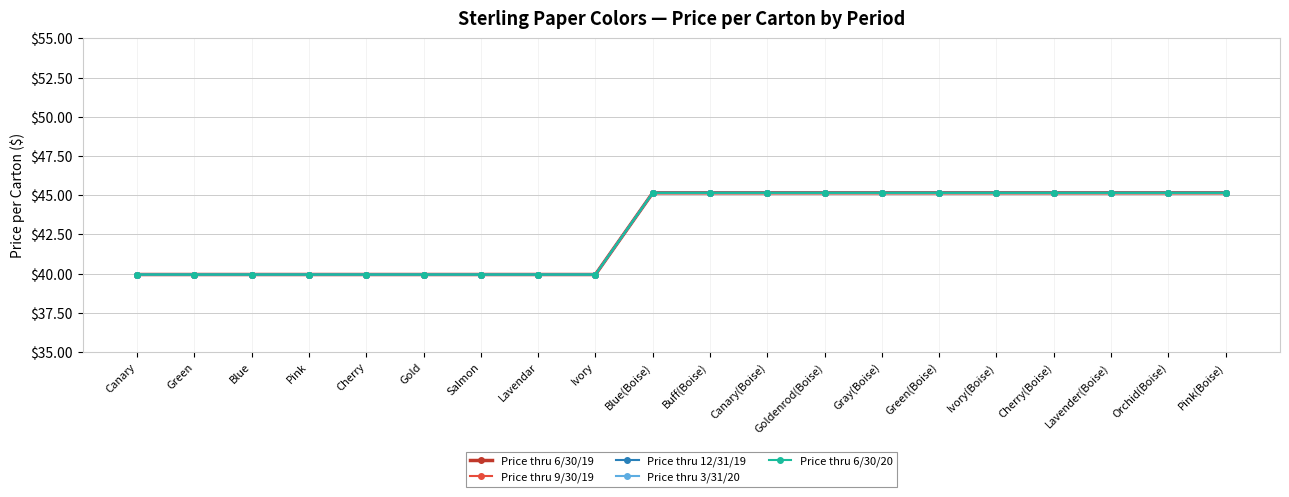

How many lines are shown in the chart?

5